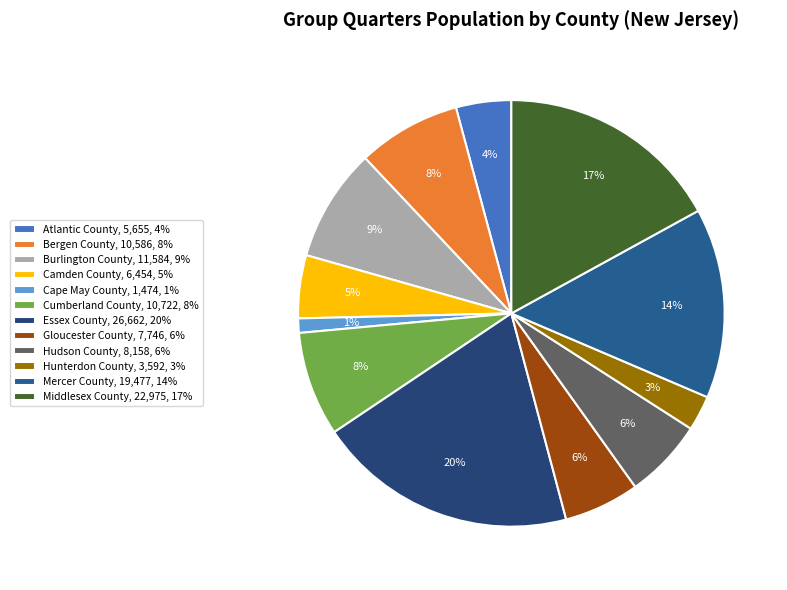

Between Essex County and Burlington County, which is larger?

Essex County